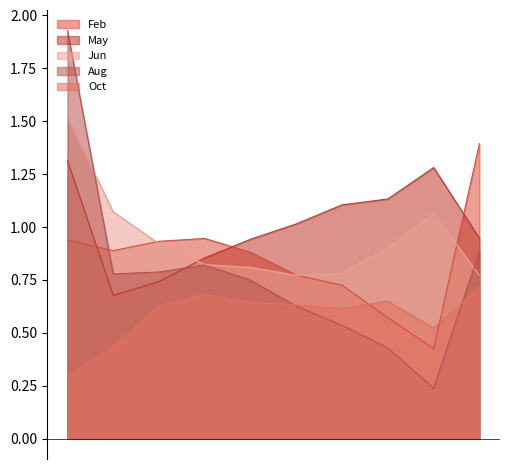

What value does the May series have at pct85?

1.3